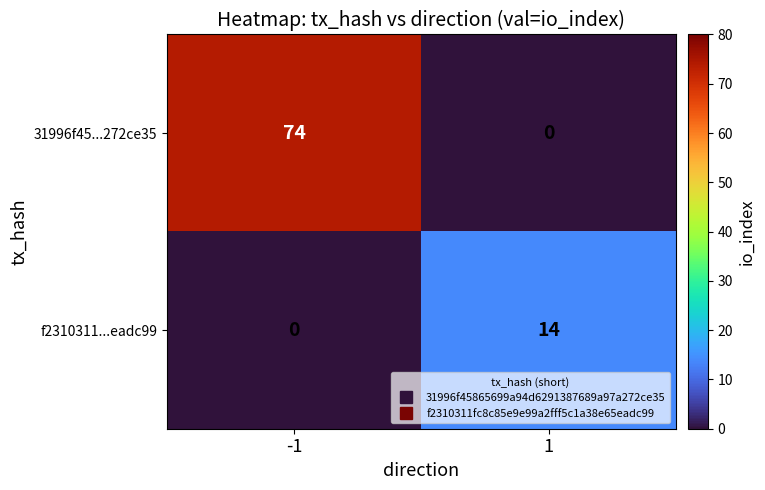

Rank the series by their average value, from lowest to highest.

f2310311...eadc99, 31996f45...272ce35